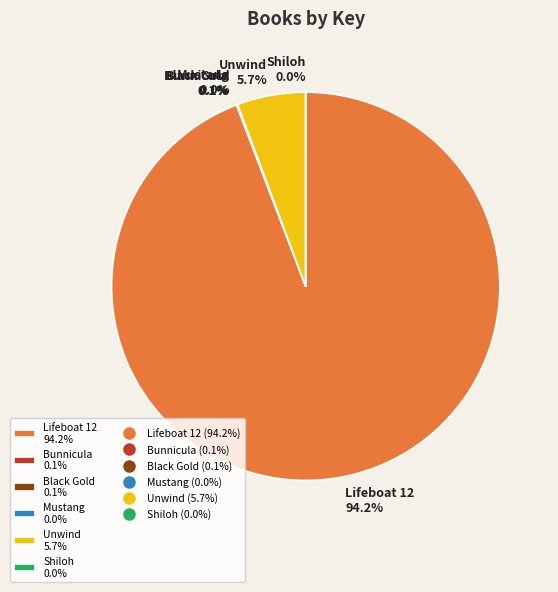

Combined, do Lifeboat 12 94.2% and Unwind 5.7% account for over 50%?

Yes